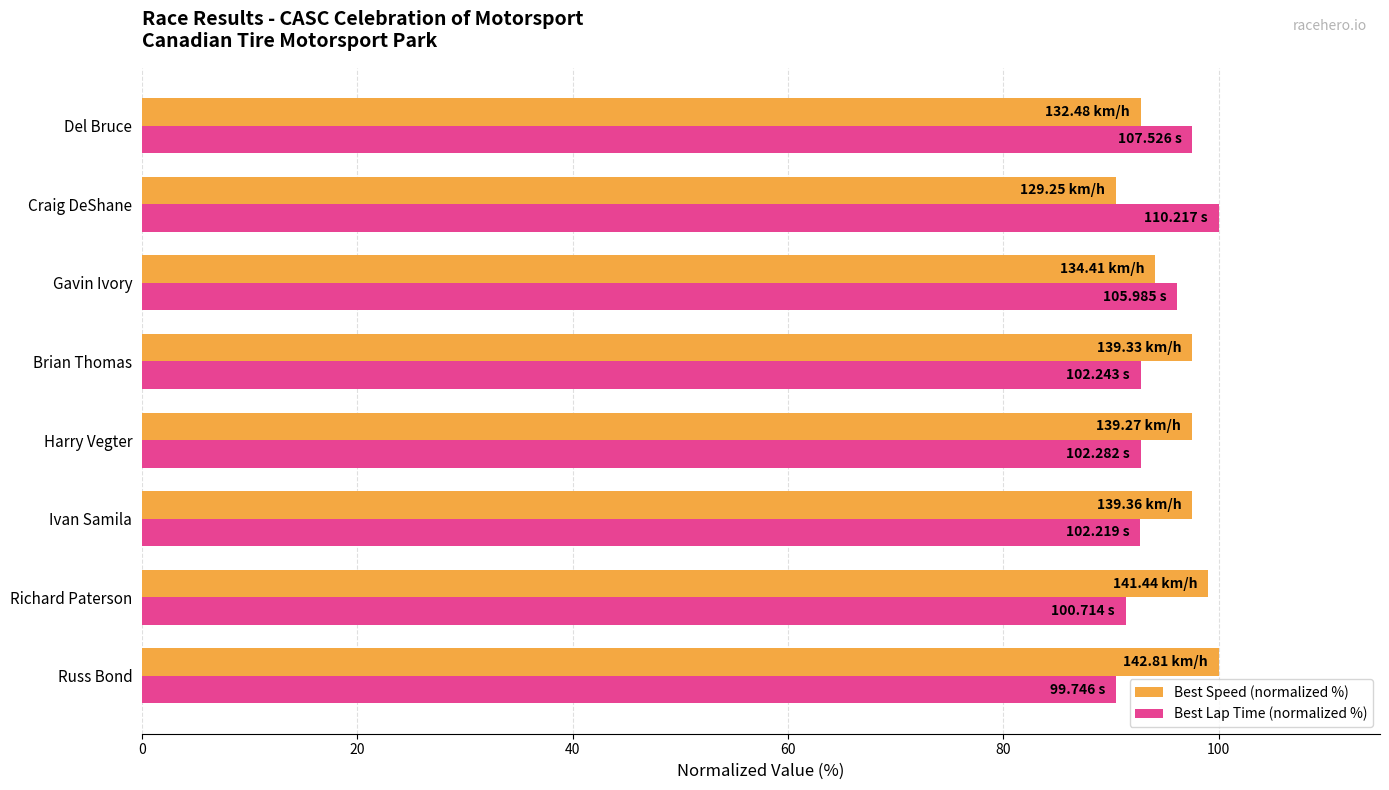

What is the difference between the maximum and minimum values in the Best Speed (normalized %) series?

9.5